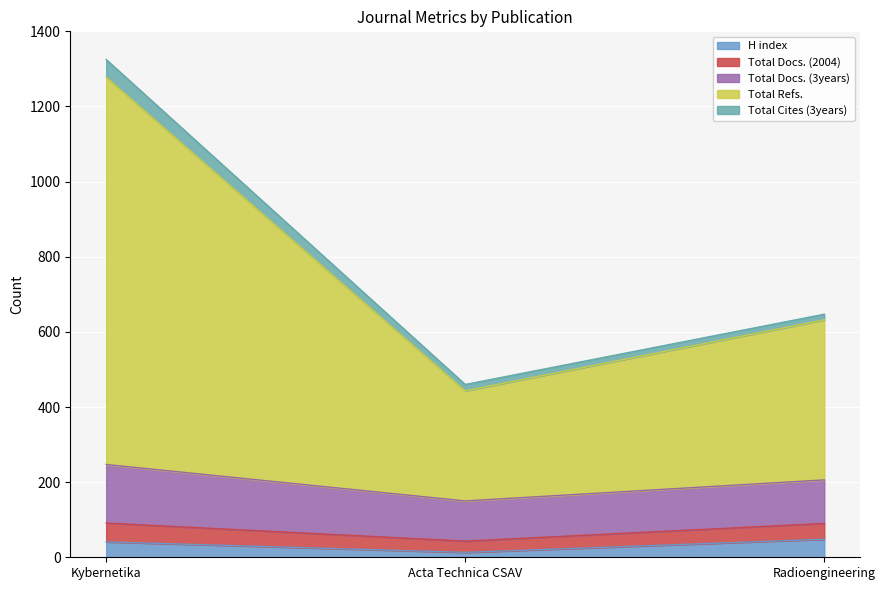

How many categories are shown in the chart?

3